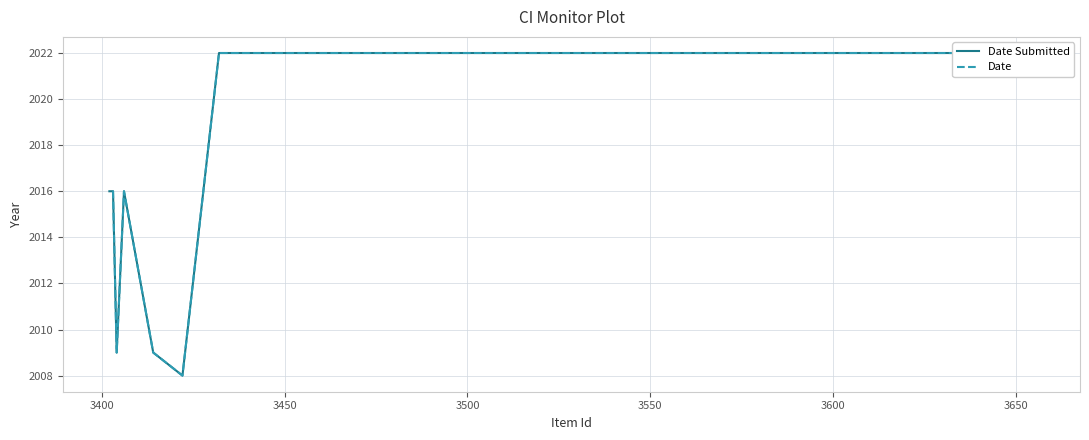

True or false: Date and Date Submitted intersect in this chart.

False